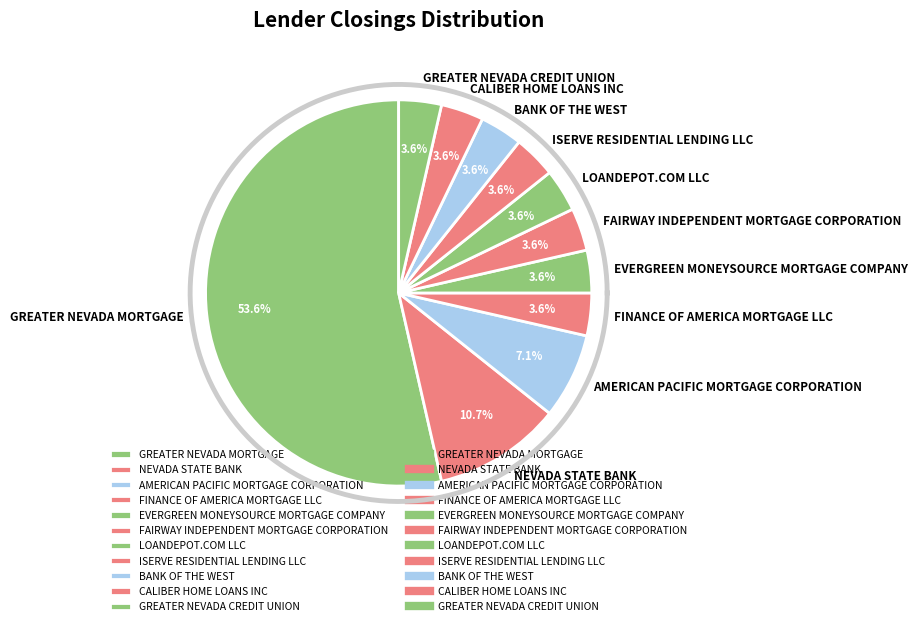

Which category has the biggest portion of the pie?

GREATER NEVADA MORTGAGE